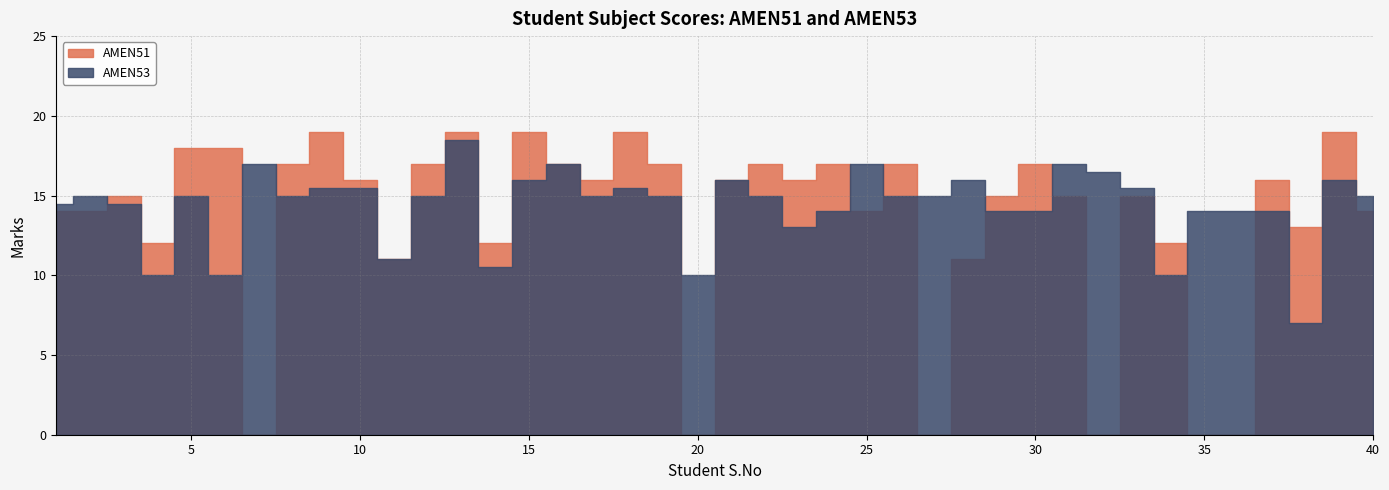

Reading left to right, what are all the values shown in this chart?

AMEN51: 1=14.0	2=14.0	3=15.0	4=12.0	5=18.0	6=18.0	7=0.0	8=17.0	9=19.0	10=16.0	11=11.0	12=17.0	13=19.0	14=12.0	15=19.0	16=17.0	17=16.0	18=19.0	19=17.0	20=0.0	21=16.0	22=17.0	23=16.0	24=17.0	25=14.0	26=17.0	27=0.0	28=11.0	29=15.0	30=17.0	31=15.0	32=0.0	33=15.0	34=12.0	35=0.0	36=0.0	37=16.0	38=13.0	39=19.0	40=14.0
AMEN53: 1=14.5	2=15.0	3=14.5	4=10.0	5=15.0	6=10.0	7=17.0	8=15.0	9=15.5	10=15.5	11=11.0	12=15.0	13=18.5	14=10.5	15=16.0	16=17.0	17=15.0	18=15.5	19=15.0	20=10.0	21=16.0	22=15.0	23=13.0	24=14.0	25=17.0	26=15.0	27=15.0	28=16.0	29=14.0	30=14.0	31=17.0	32=16.5	33=15.5	34=10.0	35=14.0	36=14.0	37=14.0	38=7.0	39=16.0	40=15.0